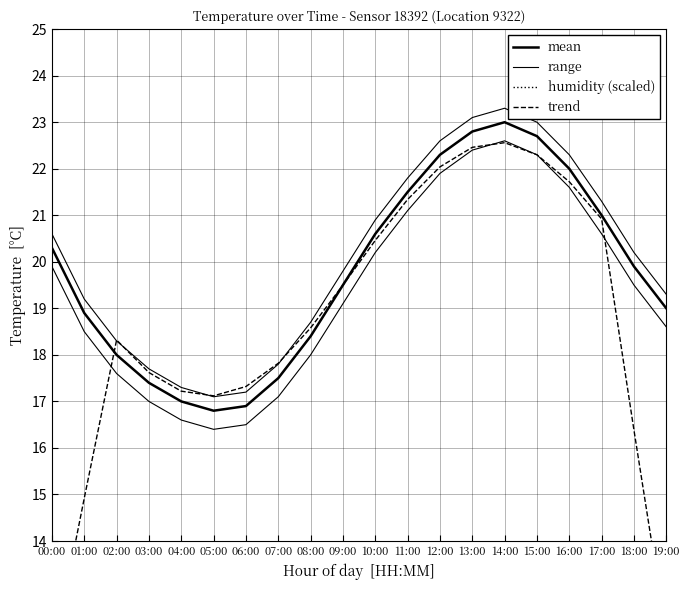

Which series changed the most between 07:00 and 12:00?

mean